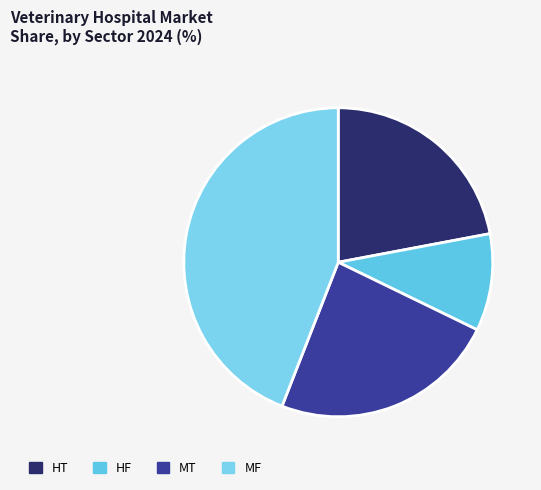

To the nearest percent, what is the average slice percentage?

25%